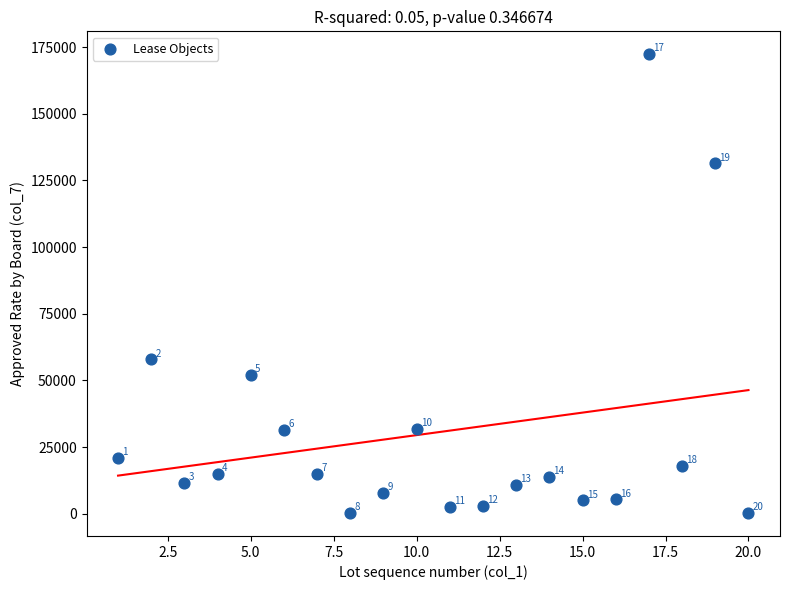

What is the range of X values (max minus min)?

19.0